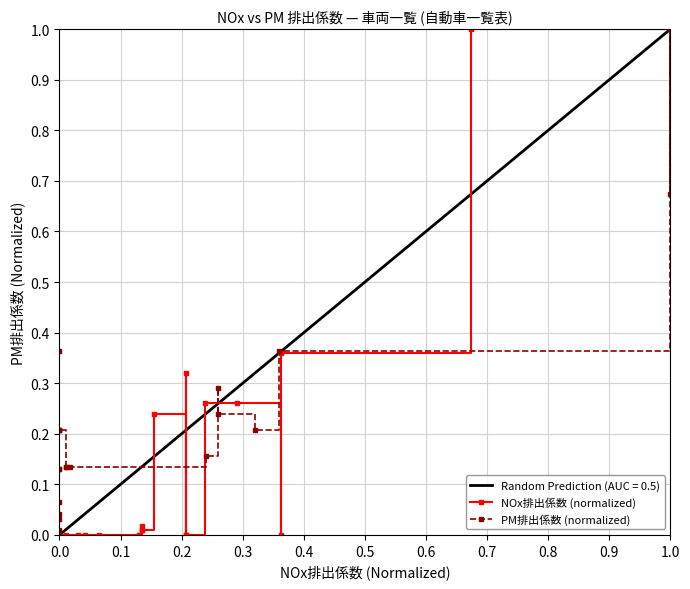

Reading left to right, list all the values displayed in this chart.

NOx排出係数 (normalized): 0.0	0.0	0.0	0.0	0.0	0.0	0.0	0.0	0.0	0.0	0.2	0.0	0.0	0.3	0.0	0.3	0.3	0.0	0.4	1.0	1.0	1.0
PM排出係数 (normalized): 0.0	0.2	0.4	0.2	0.1	0.0	0.0	0.1	0.0	0.1	0.2	0.1	0.1	0.1	0.2	0.3	0.2	0.2	0.4	1.0	0.7	1.0